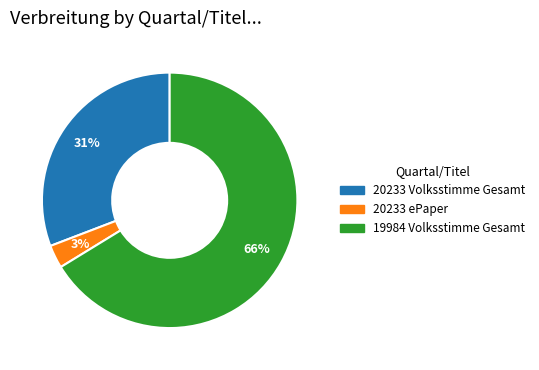

To the nearest percent, what is the average slice percentage?

33%